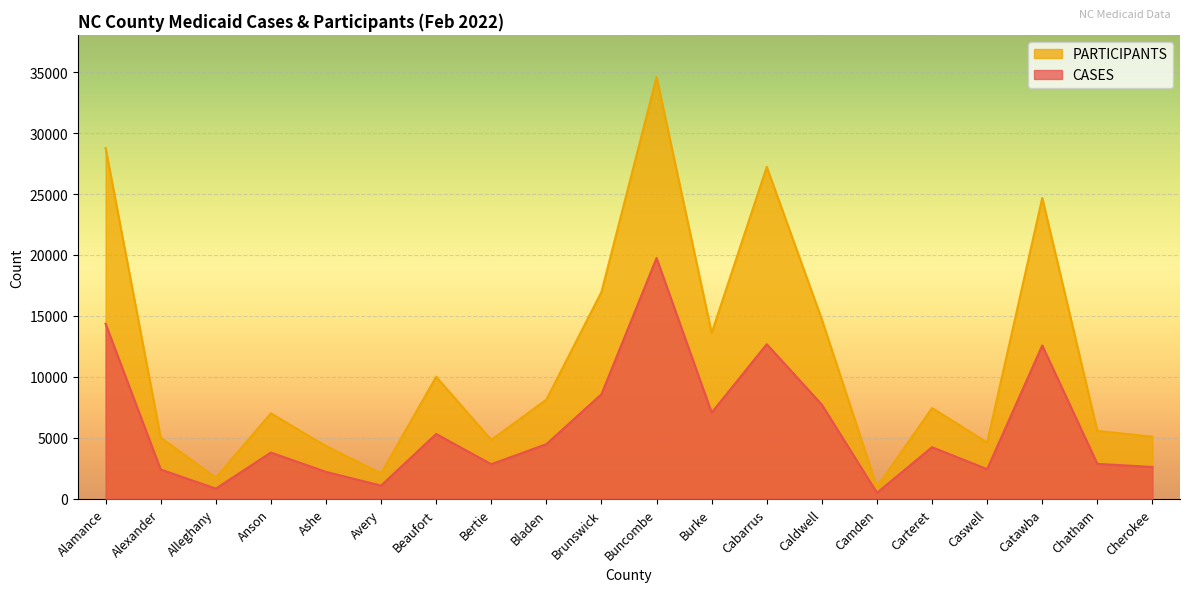

Rank the series at Alamance from highest to lowest value.

PARTICIPANTS, CASES